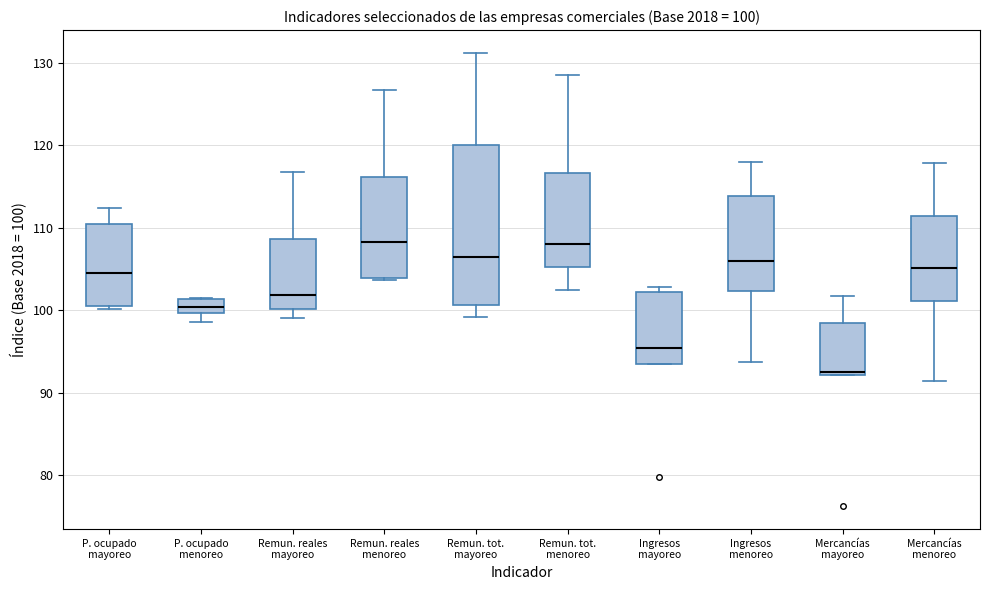

Which box is the tallest, from its lower edge to its upper edge?

Remun. tot. mayoreo